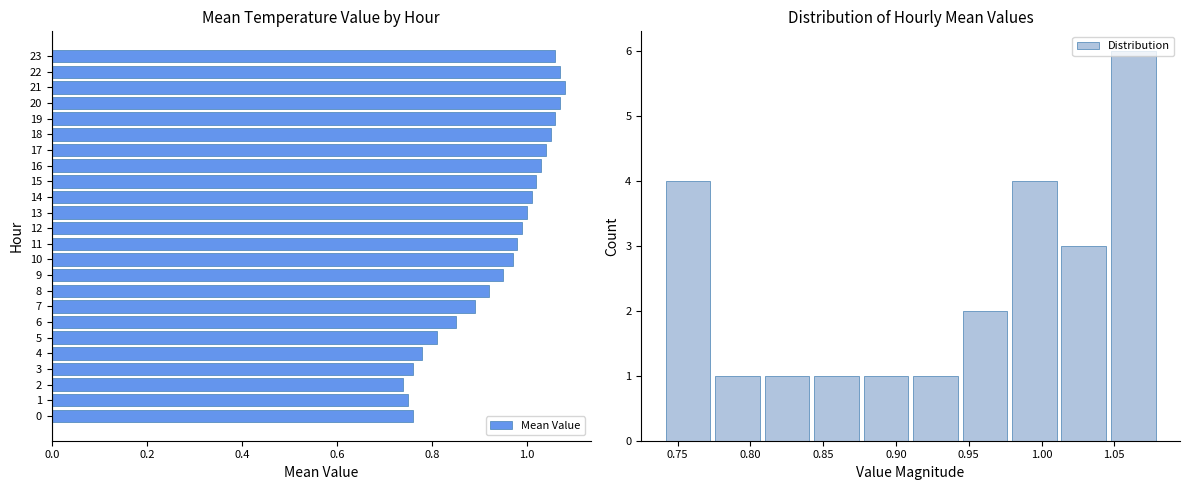

What is the change in value from 2 to 11?

+0.2